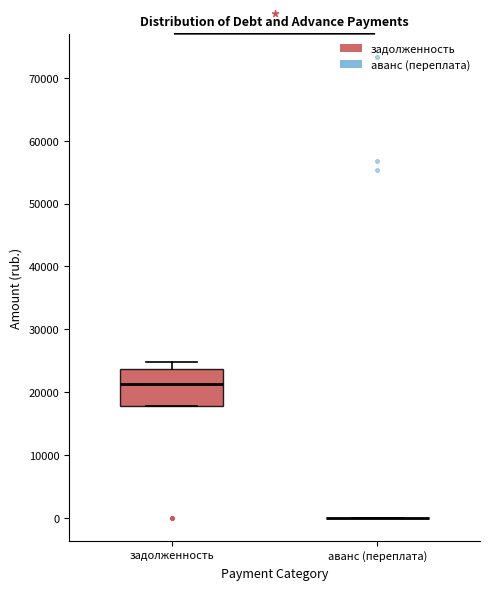

Reading left to right, transcribe this box plot: for each box, give where its median line is, the range the box spans, and where its two whiskers end, as read against the y-axis. The values are not printed on the chart, so give them approximately, as read against the axis.

задолженность: median 21000, box 18000 to 24000, whiskers 18000 to 25000
аванс (переплата): box collapsed to a line at 0, whiskers 0 to 0